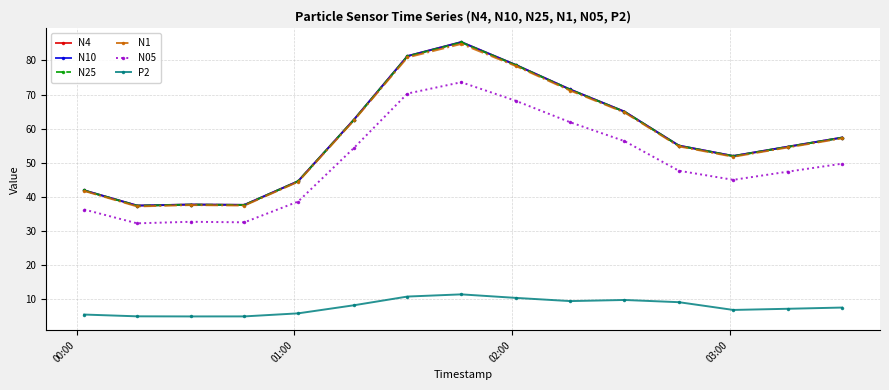

Which series has the widest spread of values?

N10